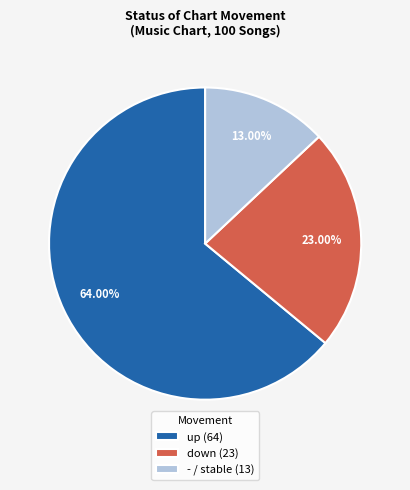

Between up (64) and - / stable (13), which is larger?

up (64)